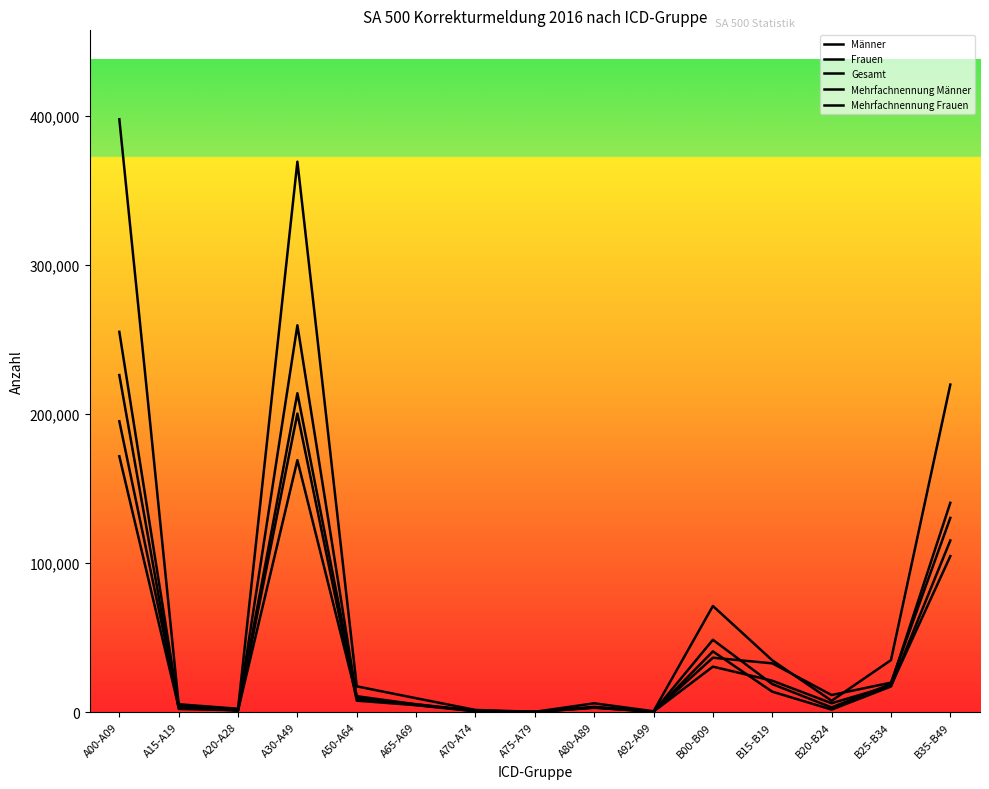

Reading left to right, what are all the values shown in this chart?

Männer: A00-A09=171659	A15-A19=3141	A20-A28=1048	A30-A49=200299	A50-A64=7648	A65-A69=4620	A70-A74=514	A75-A79=108	A80-A89=2861	A92-A99=317	B00-B09=30473	B15-B19=21044	B20-B24=5917	B25-B34=17692	B35-B49=104623
Frauen: A00-A09=226159	A15-A19=2095	A20-A28=1182	A30-A49=169044	A50-A64=9609	A65-A69=4675	A70-A74=900	A75-A79=63	A80-A89=3021	A92-A99=226	B00-B09=40712	B15-B19=13686	B20-B24=1667	B25-B34=17164	B35-B49=115152
Gesamt: A00-A09=397818	A15-A19=5236	A20-A28=2230	A30-A49=369343	A50-A64=17257	A65-A69=9295	A70-A74=1414	A75-A79=171	A80-A89=5882	A92-A99=543	B00-B09=71185	B15-B19=34730	B20-B24=7584	B25-B34=34856	B35-B49=219775
Mehrfachnennung Männer: A00-A09=195139	A15-A19=4992	A20-A28=1106	A30-A49=259555	A50-A64=9000	A65-A69=5214	A70-A74=544	A75-A79=122	A80-A89=3261	A92-A99=341	B00-B09=36473	B15-B19=32702	B20-B24=11437	B25-B34=19758	B35-B49=130301
Mehrfachnennung Frauen: A00-A09=255150	A15-A19=3302	A20-A28=1243	A30-A49=213975	A50-A64=10650	A65-A69=5194	A70-A74=940	A75-A79=67	A80-A89=3496	A92-A99=240	B00-B09=48498	B15-B19=18792	B20-B24=3123	B25-B34=18866	B35-B49=140412